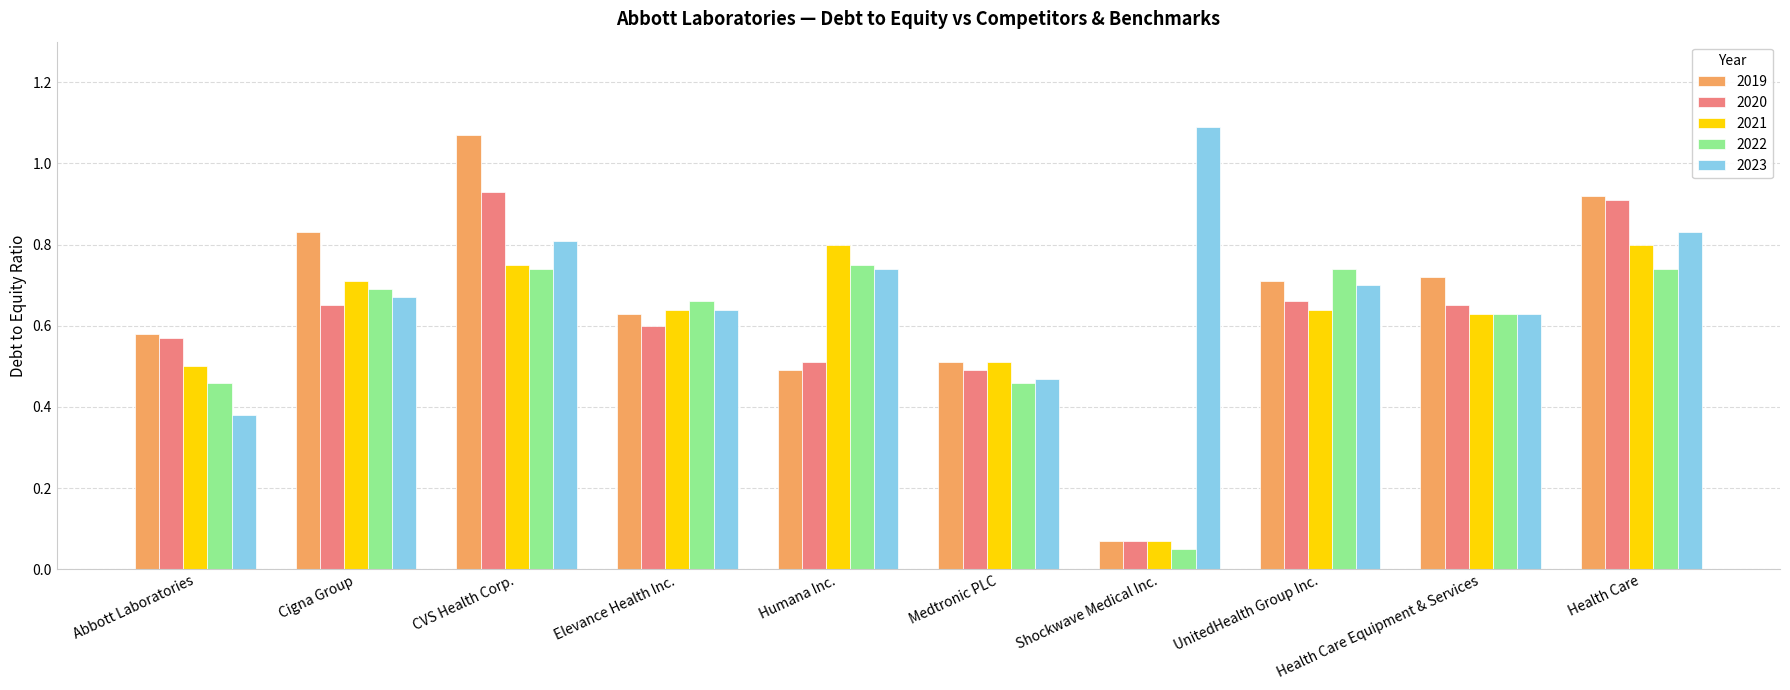

What is the spread (max minus min) of values at Humana Inc.?

0.3